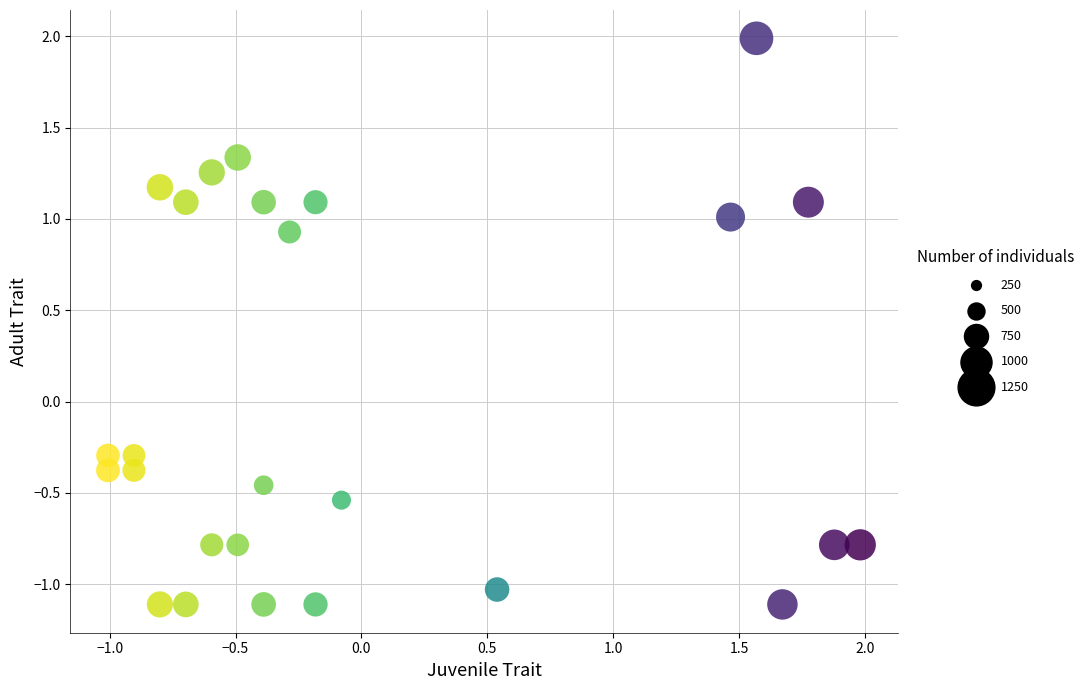

What is the range of Y values (max minus min)?

3.1